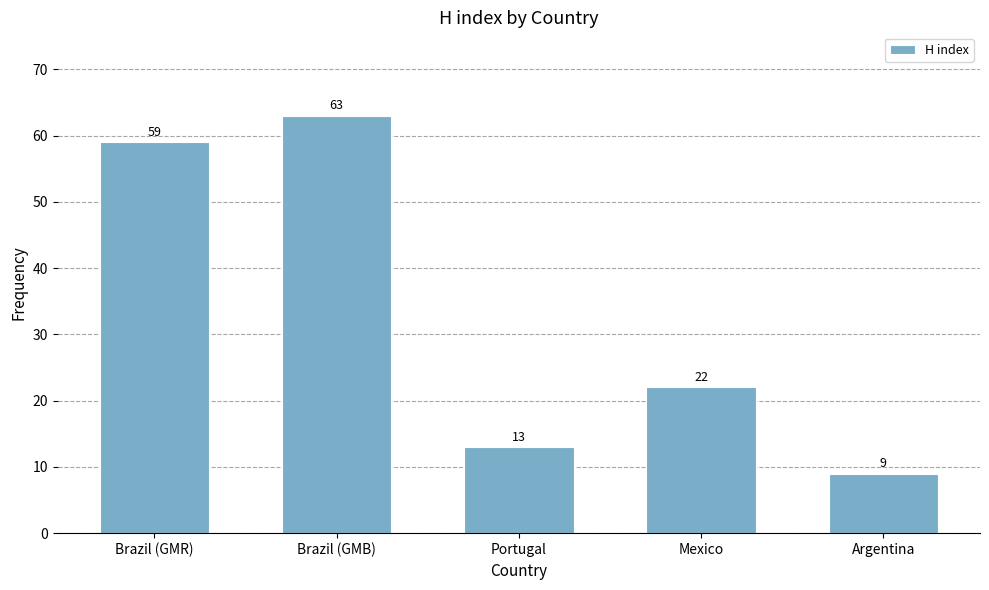

What is the sum of the values at Argentina and Mexico?

31